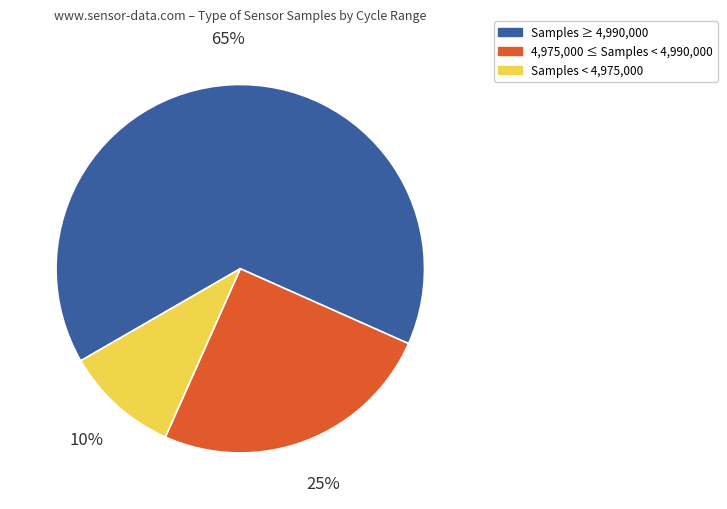

Is there a majority slice in this chart?

Yes